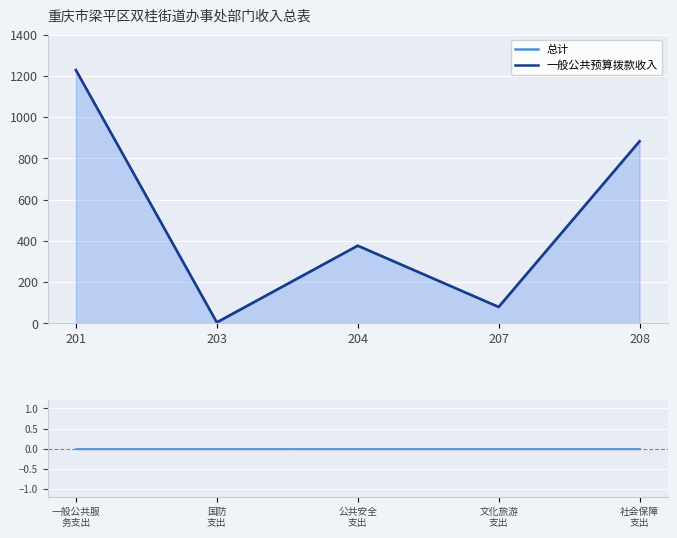

At which category is the sum across all series the highest?

201